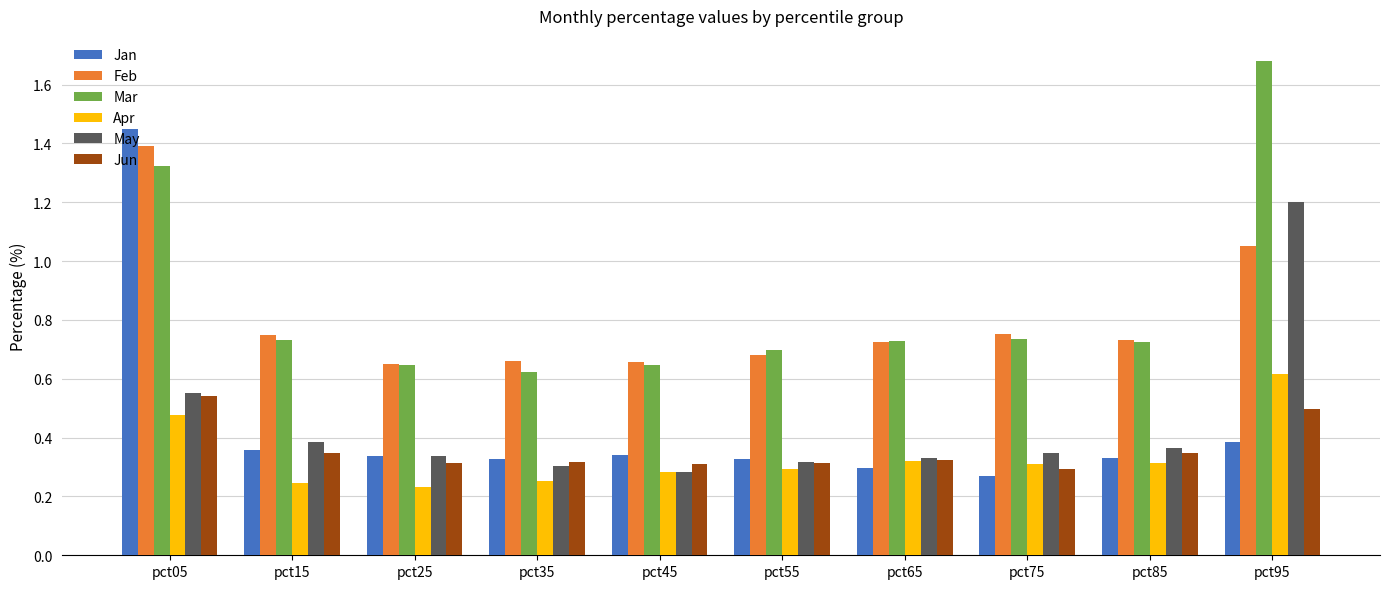

Between pct05 and pct45, which series saw the biggest shift?

Jan